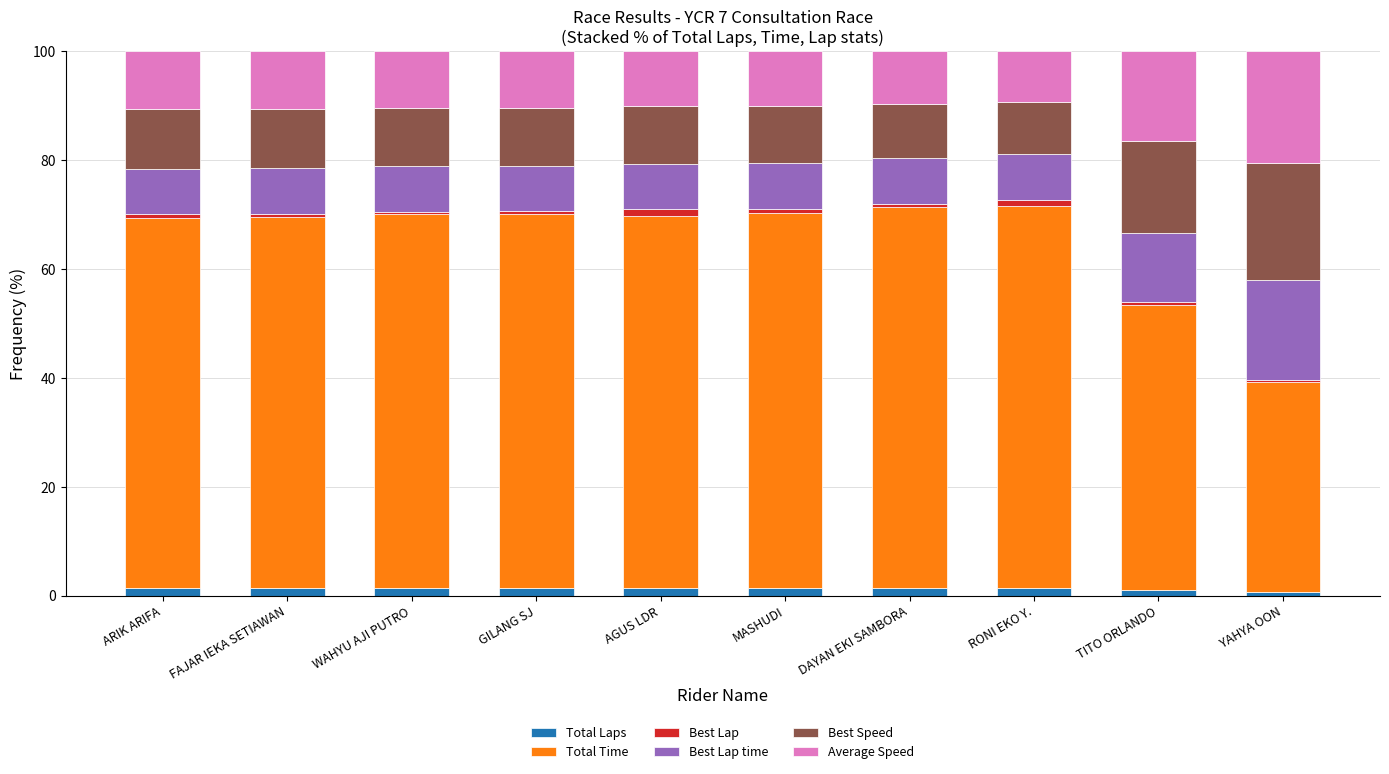

Count the number of categories in the chart.

10